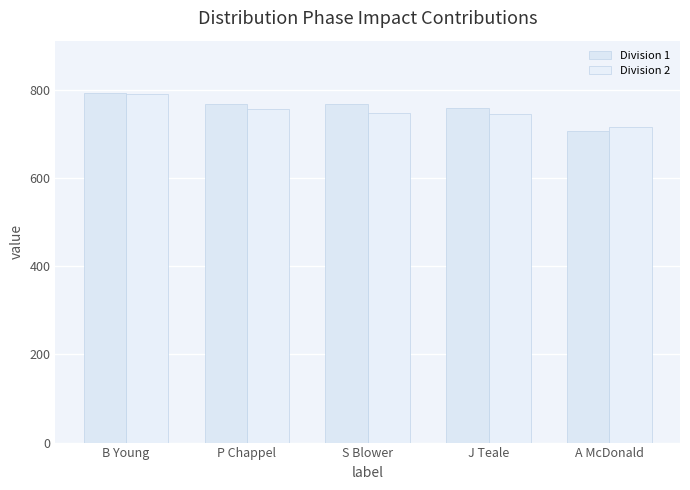

How many groups of bars are there?

5